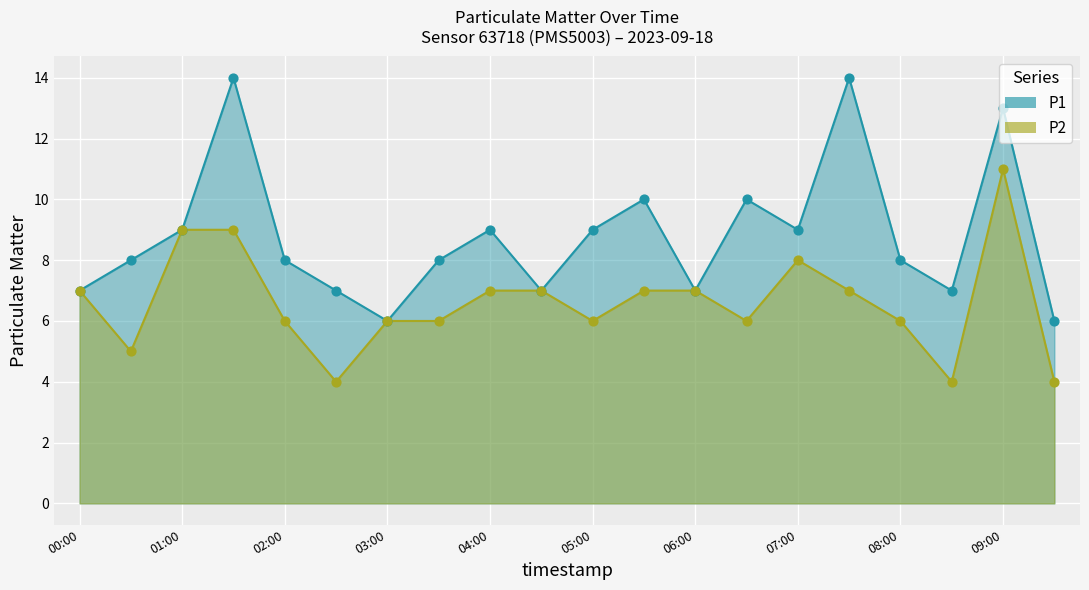

Which series reaches the maximum Y coordinate?

P1